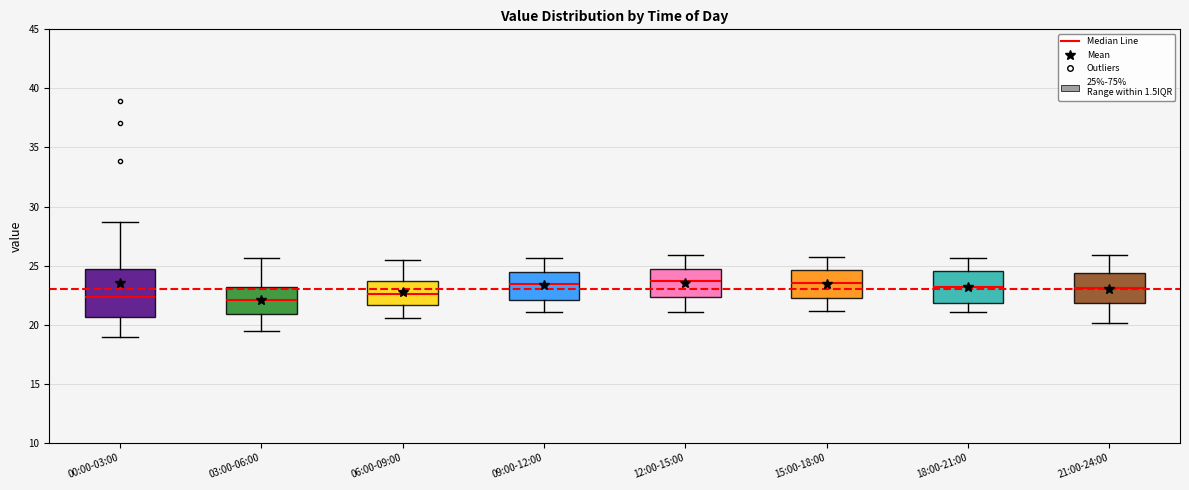

Comparing the boxes themselves (not the whiskers), which one is the tallest?

00:00-03:00